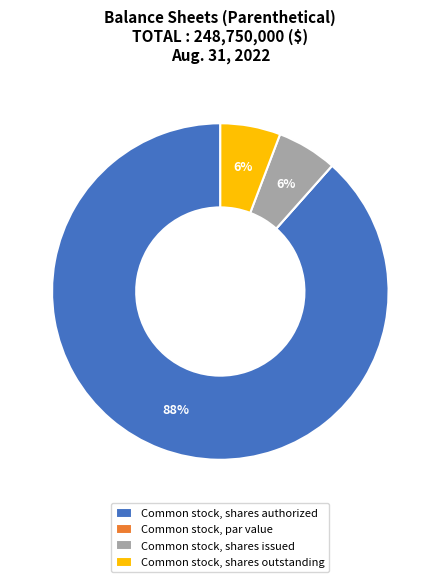

What is the majority slice?

Common stock, shares authorized